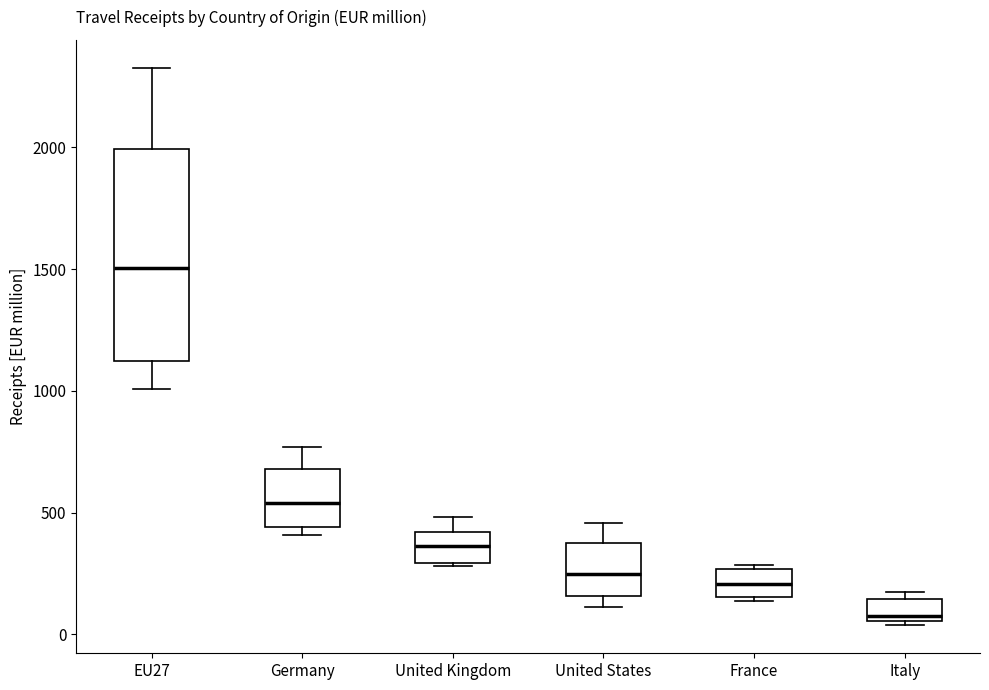

Reading left to right, read every box against the y-axis: the position of its median line, the range the box covers, and the ends of its whiskers. The values are not printed on the chart, so give them approximately, as read against the axis.

EU27: median 1500, box 1100 to 2000, whiskers 1000 to 2350
Germany: median 550, box 450 to 700, whiskers 400 to 750
United Kingdom: median 350, box 300 to 400, whiskers 300 (just below the box's lower edge) to 500
United States: median 250, box 150 to 400, whiskers 100 to 450
France: median 200, box 150 to 250, whiskers 150 to 300
Italy: median 100, box 50 to 150, whiskers 50 (just below the box's lower edge) to 150 (just above the box's upper edge)